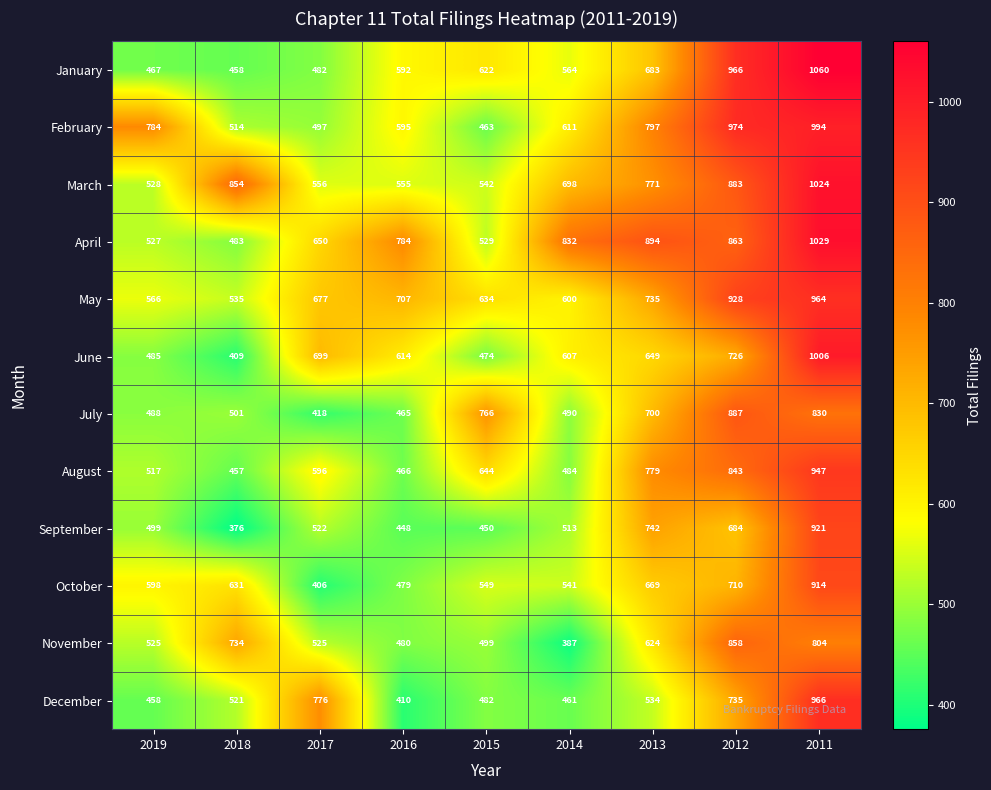

How many data points does each series have?

9